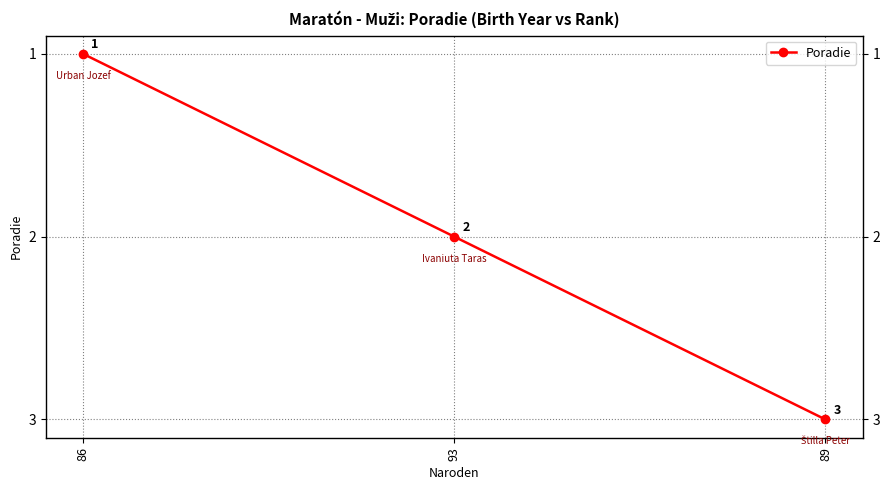

What position from the left is 89?

3